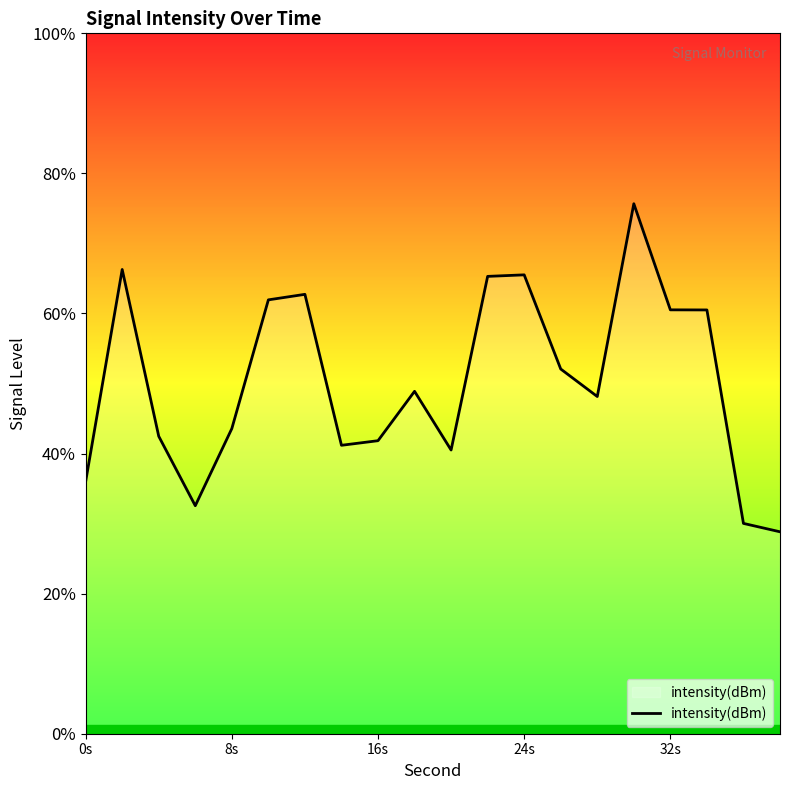

Does the chart have visible grid lines?

No